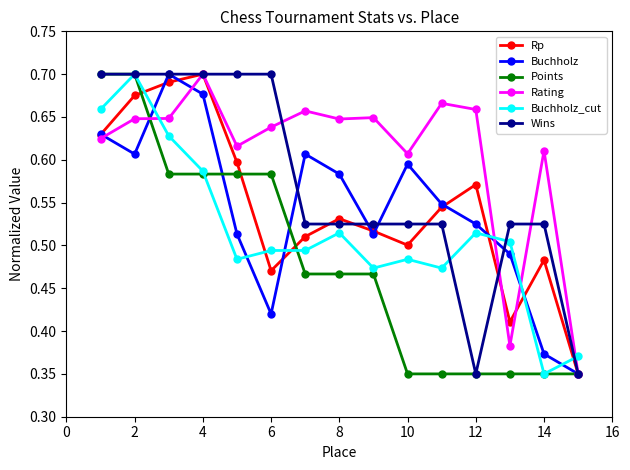

Which series has the largest total across all categories?

Rating